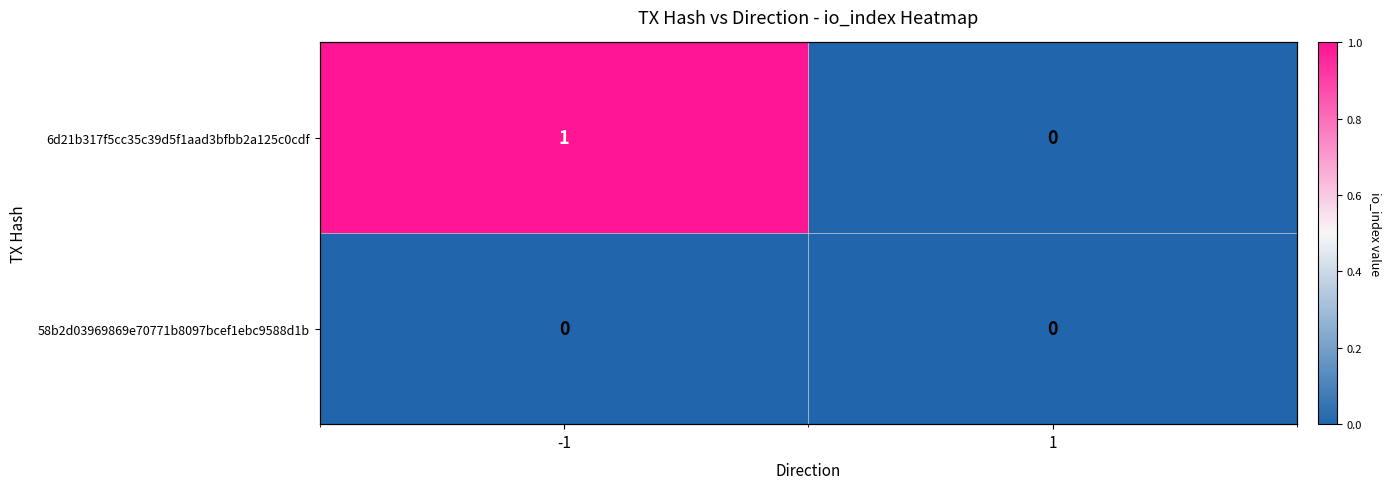

What is the difference between the 6d21b317f5cc35c39d5f1aad3bfbb2a125c0cdf values at -1 and 1?

1